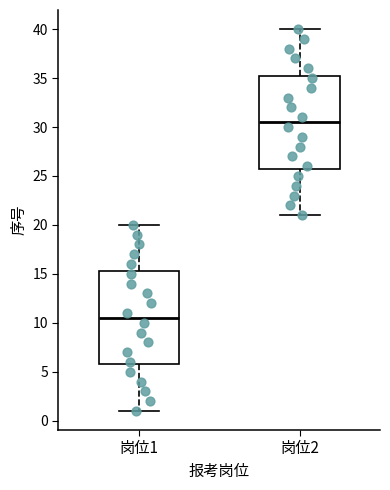

Which box's median line is the lowest?

岗位1